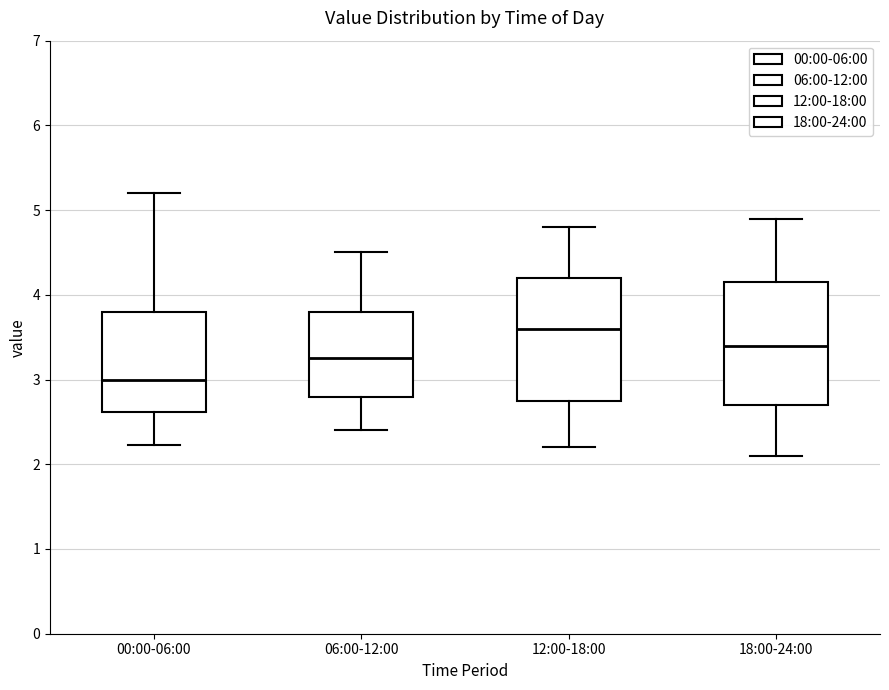

Where does the median line of the box for 18:00-24:00 sit on the y-axis? The values are not printed on the chart, so give them approximately, as read against the axis.

3.4